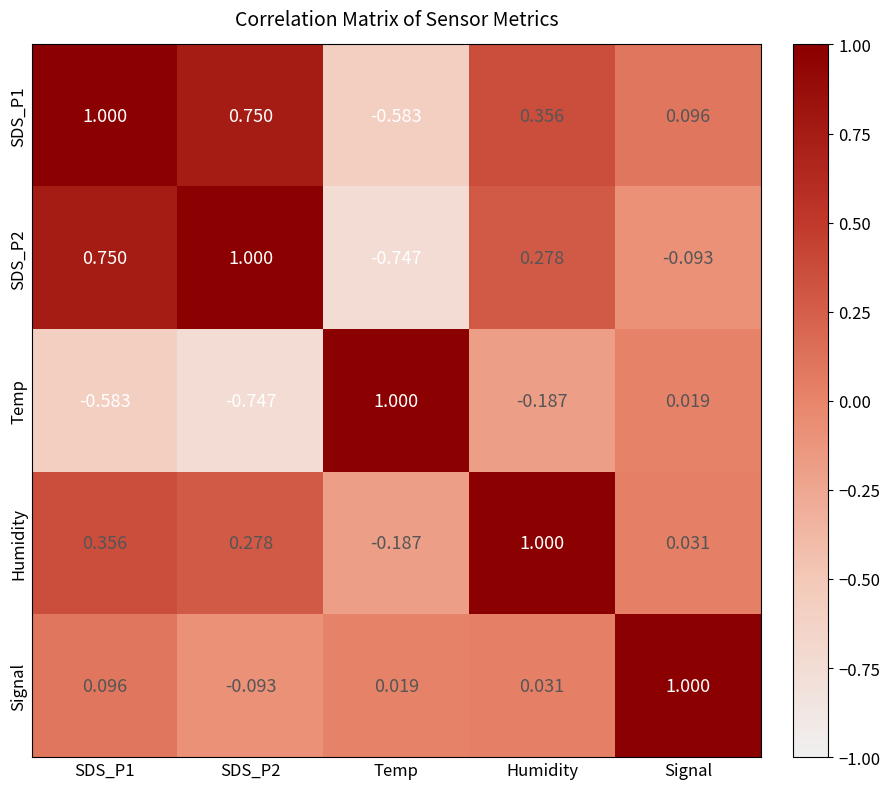

Which category has the lowest value in the SDS_P1 series?

Temp